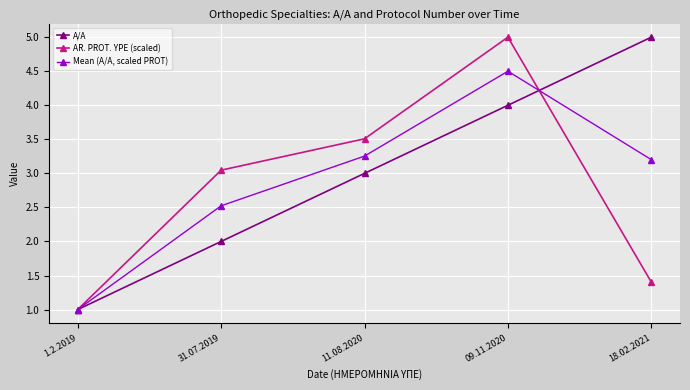

What position from the left is 09.11.2020?

4